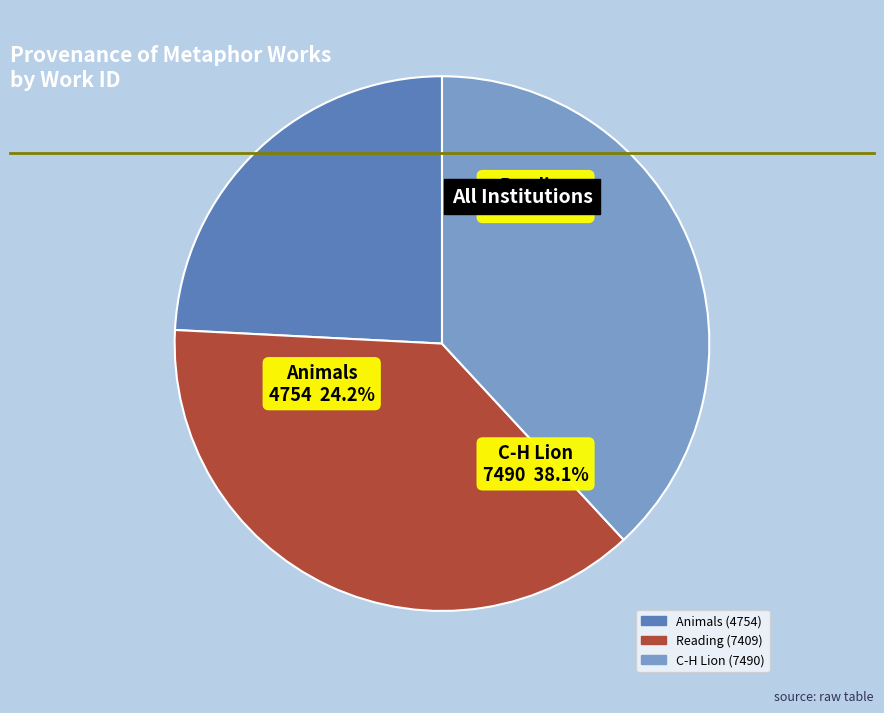

What is the smallest slice in the pie chart?

Animals (4754)